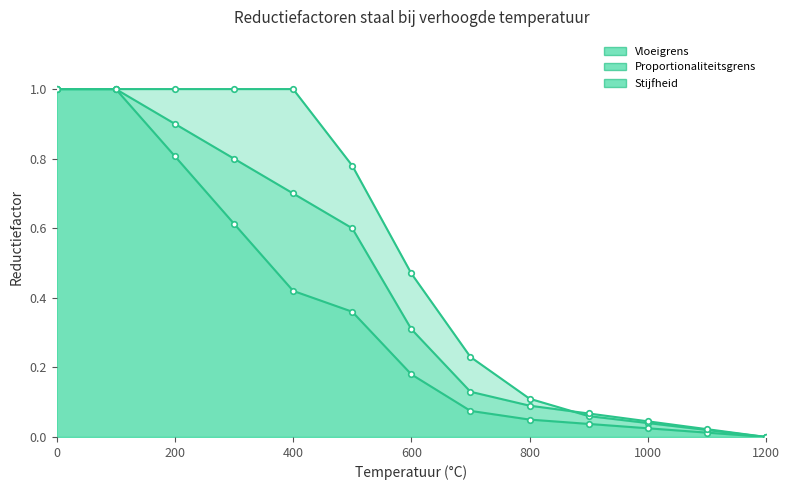

How many distinct data groups are displayed?

3